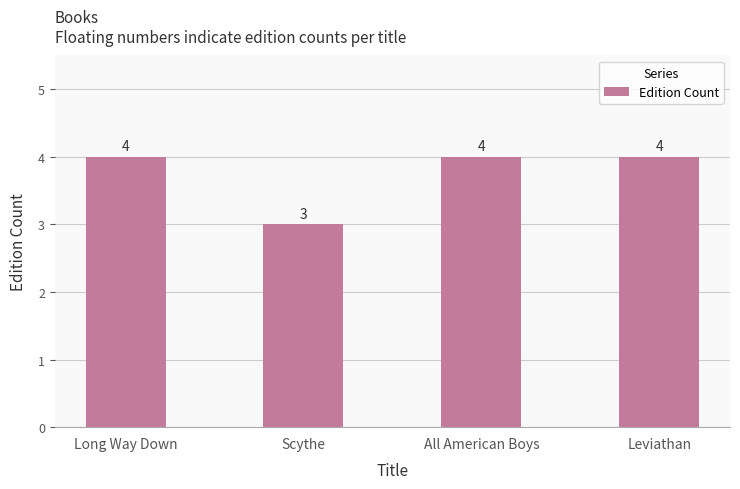

The value at Long Way Down is 4. True or false?

True